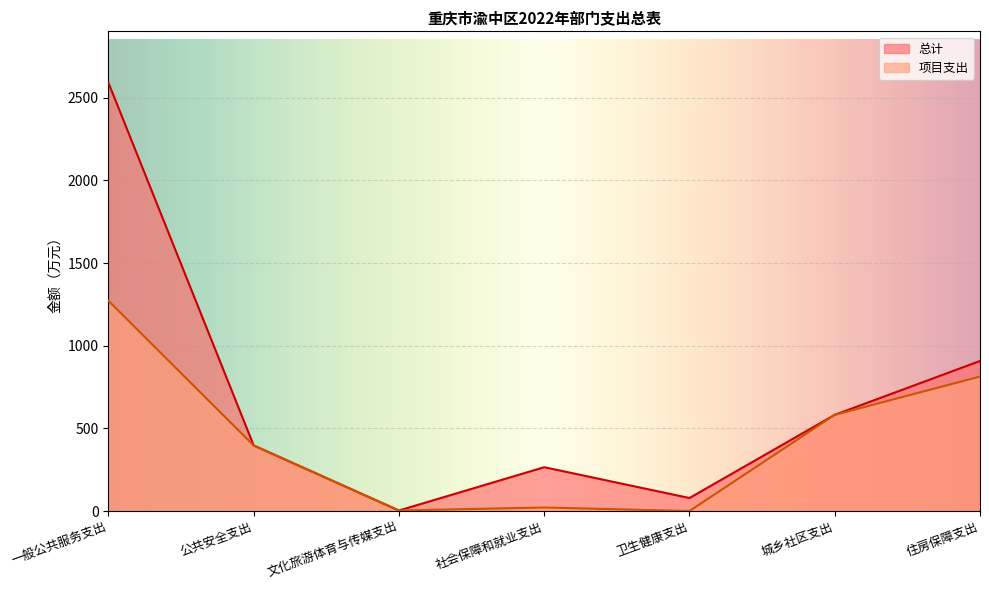

True or false: 项目支出 has more than 0 points higher than both neighbors.

True